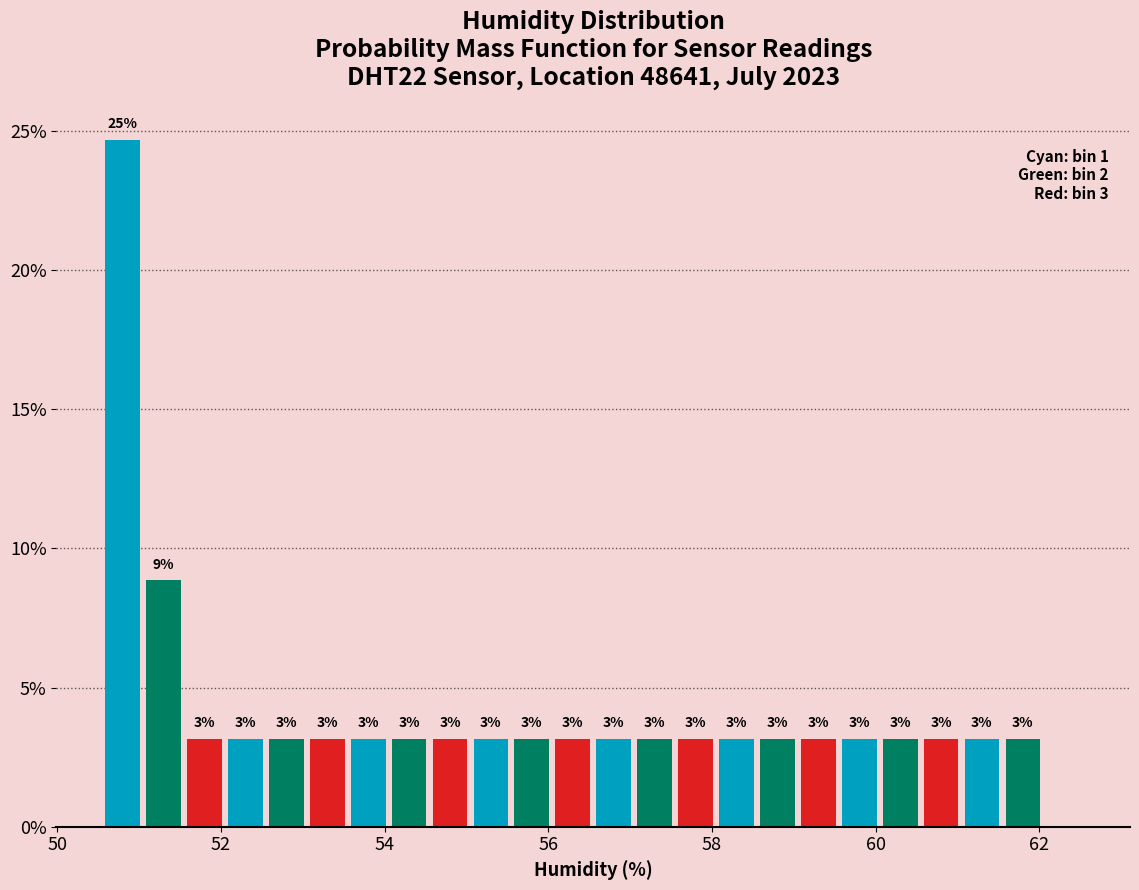

Around what value on the x-axis is the tallest bar? Give the approximate position of its centre, as read against the axis.

50.8